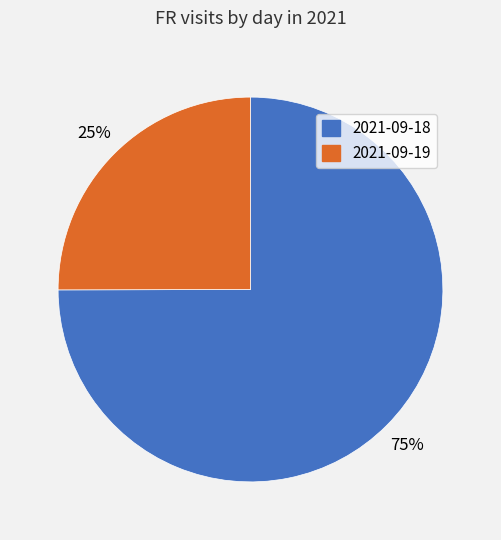

Combined, do 2021-09-18 and 2021-09-19 account for over 50%?

Yes